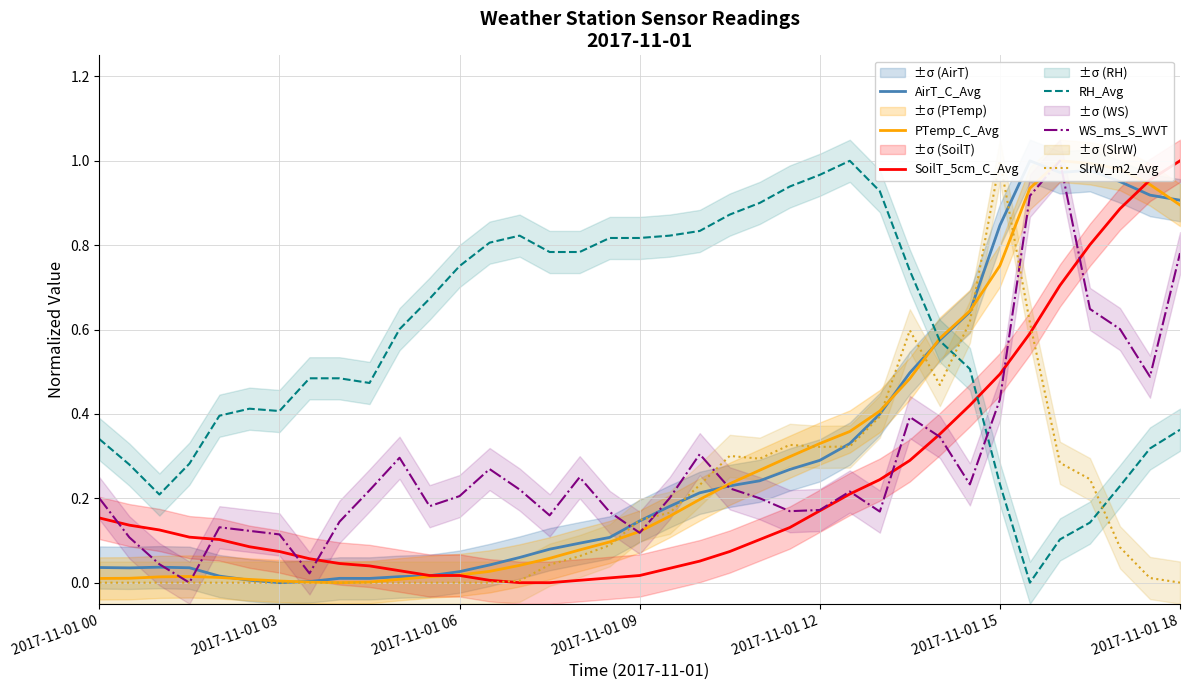

At 32, list the series in order from largest to smallest.

PTemp_C_Avg, WS_ms_S_WVT, AirT_C_Avg, SoilT_5cm_C_Avg, SlrW_m2_Avg, RH_Avg